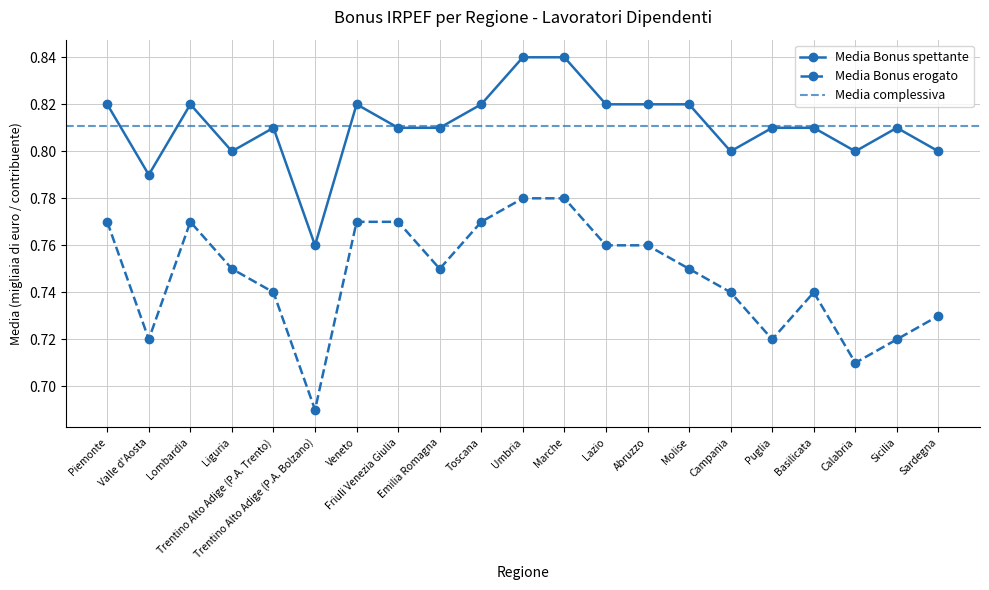

Count the Media Bonus erogato values in the range 0 to 1.

21